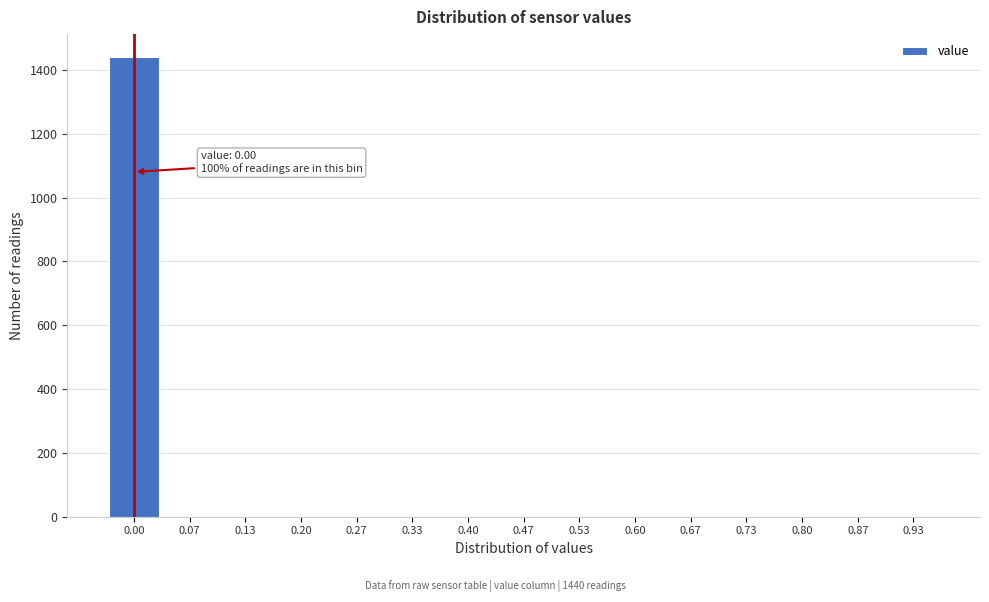

Reading left to right, what are all the values shown in this chart?

0.00=1440	0.07=0	0.13=0	0.20=0	0.27=0	0.33=0	0.40=0	0.47=0	0.53=0	0.60=0	0.67=0	0.73=0	0.80=0	0.87=0	0.93=0